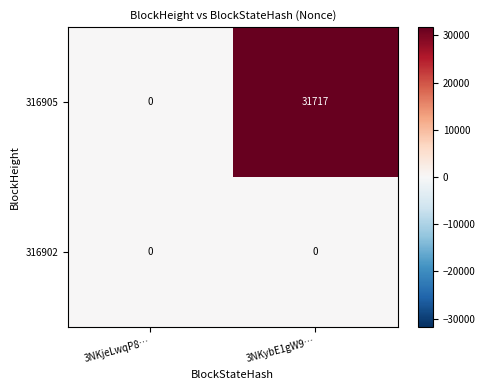

Reading left to right, extract all data points from this chart.

316905: 3NKjeLwqP8…=0	3NKybE1gW9…=31717
316902: 3NKjeLwqP8…=0	3NKybE1gW9…=0